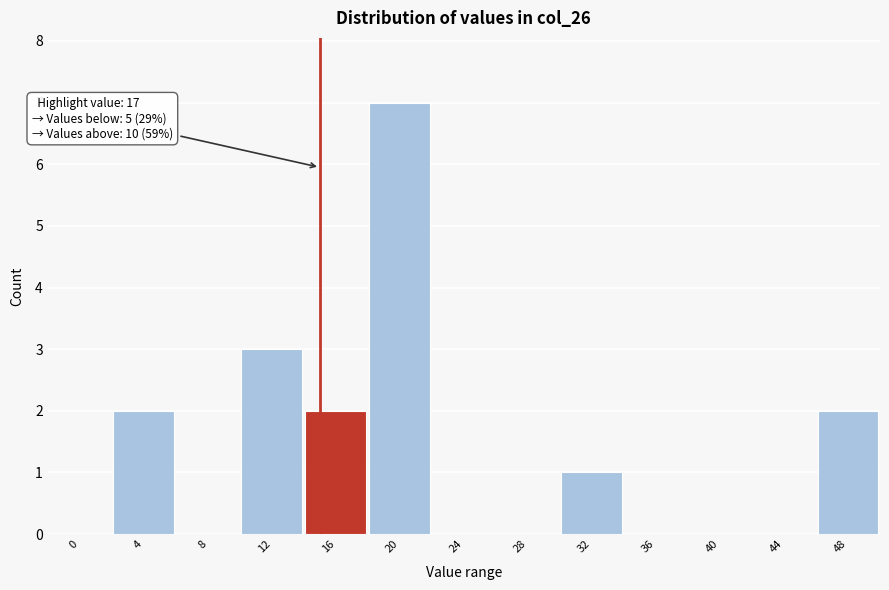

Reading left to right, list all the values displayed in this chart.

0=0	4=2	8=0	12=3	16=2	20=7	24=0	28=0	32=1	36=0	40=0	44=0	48=2